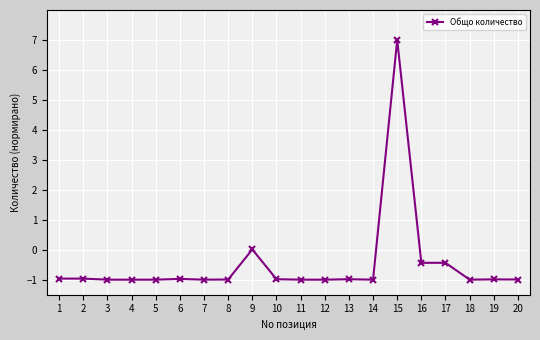

The chart shows a value of -1.4 at 5. True or false?

False